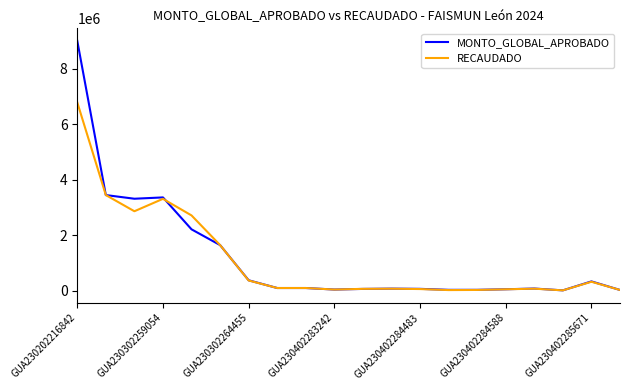

Rank the series by their maximum value, from highest to lowest.

MONTO_GLOBAL_APROBADO, RECAUDADO